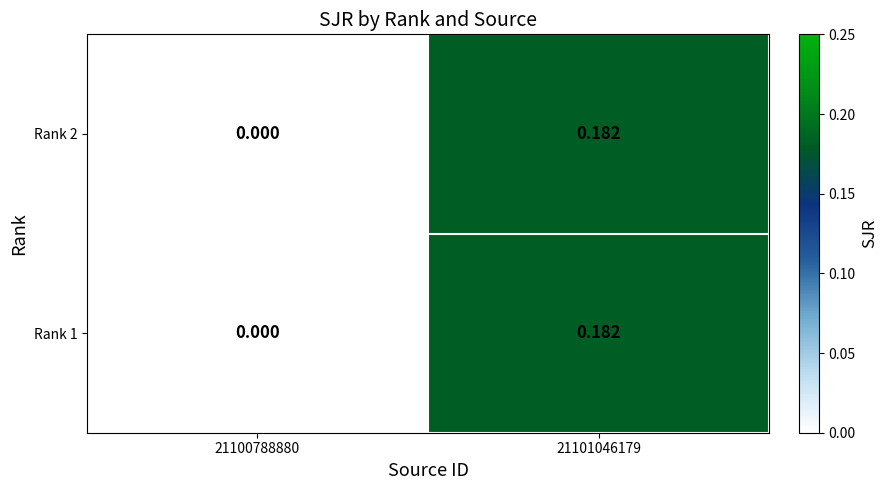

Is the value of Rank 2 at 21100788880 greater than the value of Rank 1 at 21101046179?

No